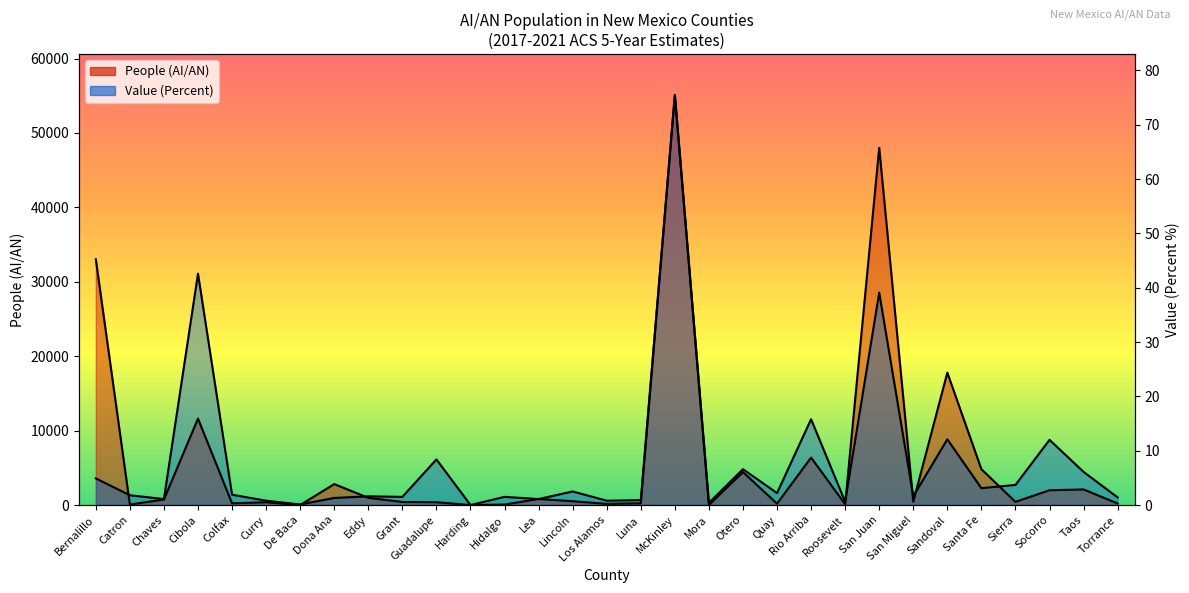

Count the number of values greater than 1.

24